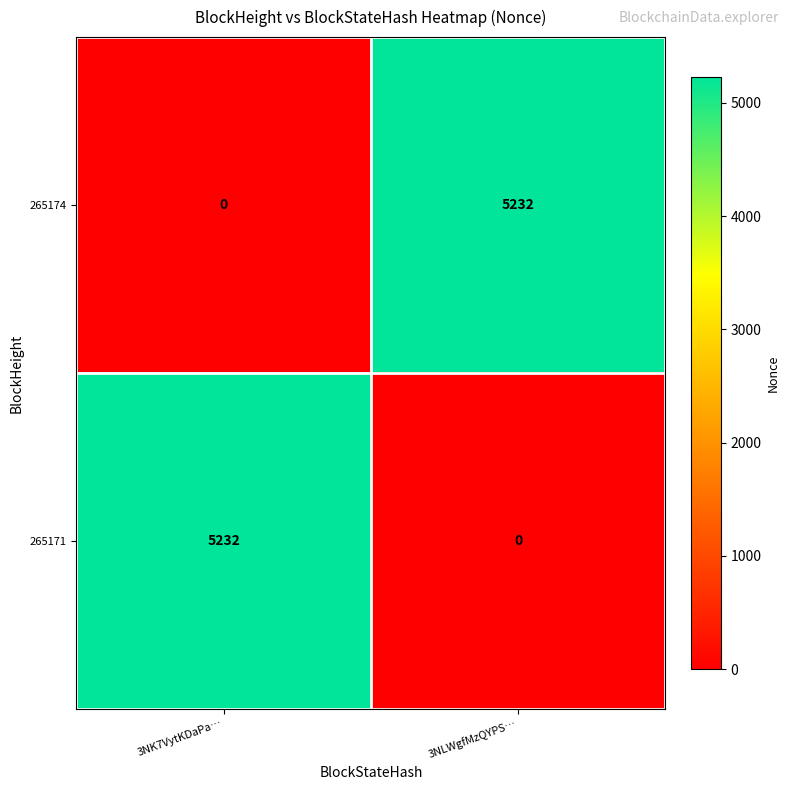

What is the total value across all series at 3NK7VytKDaPa…?

5232